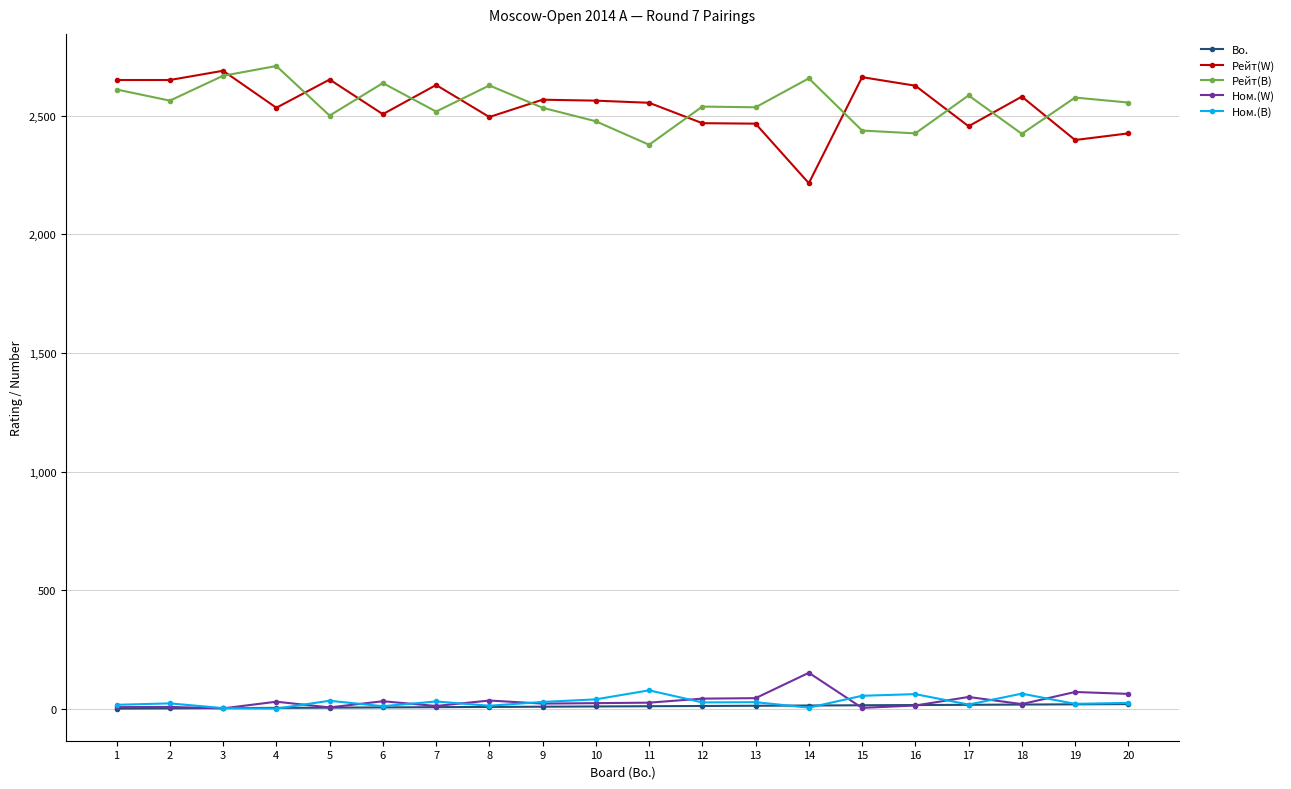

How many distinct data groups are displayed?

5